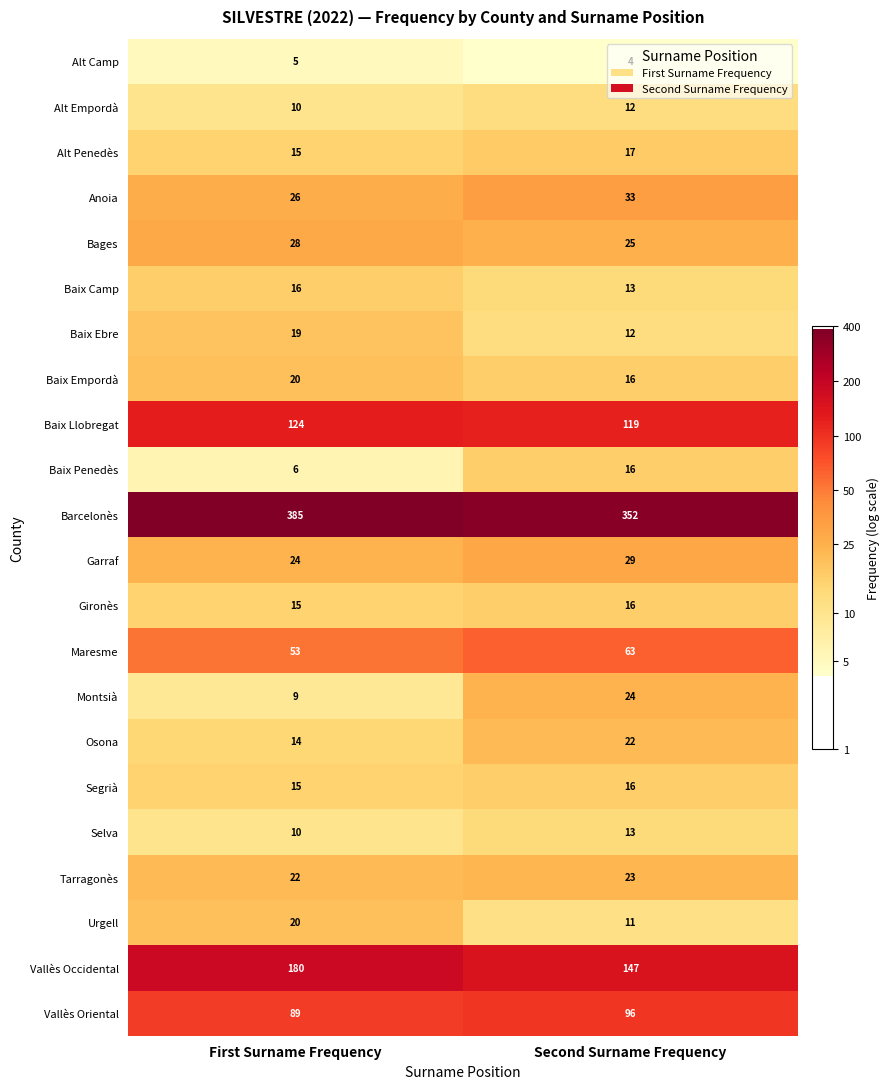

Which label corresponds to the largest value in the chart?

First Surname Frequency